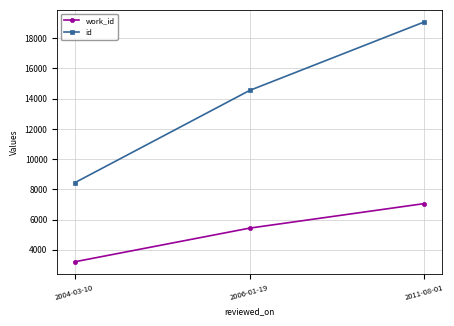

How many data points does each series have?

3